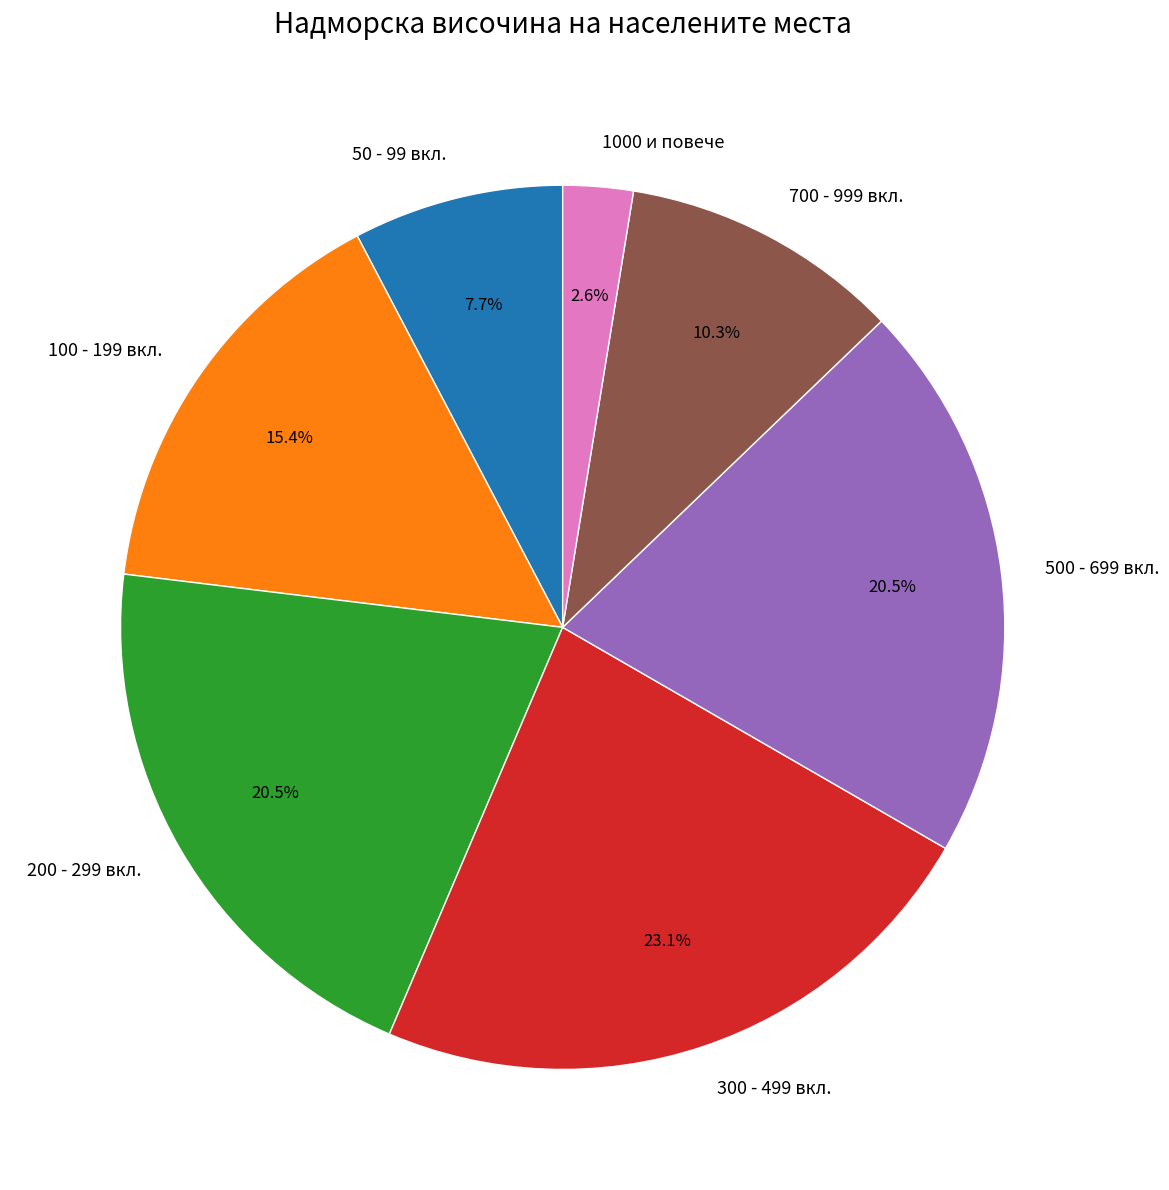

Is there any slice that represents more than half of the pie?

No